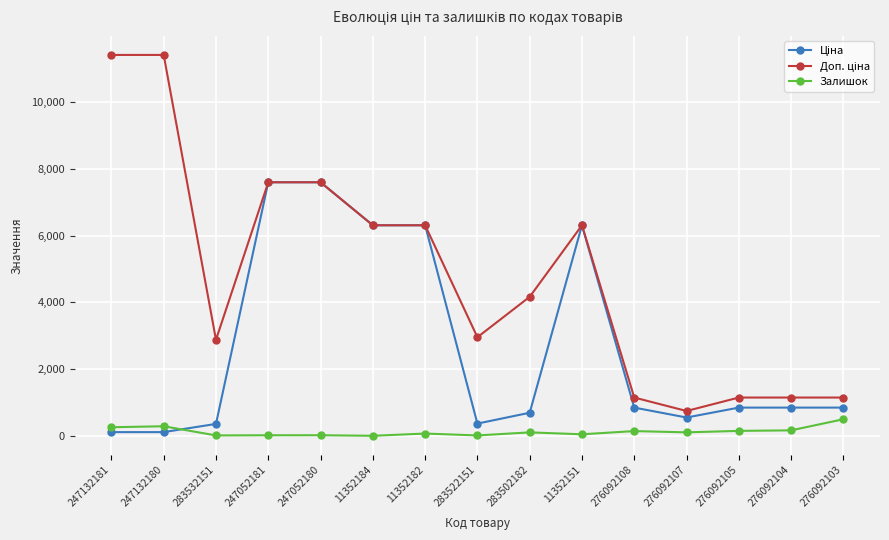

What is the total value across all series at 276092103?

2498.2